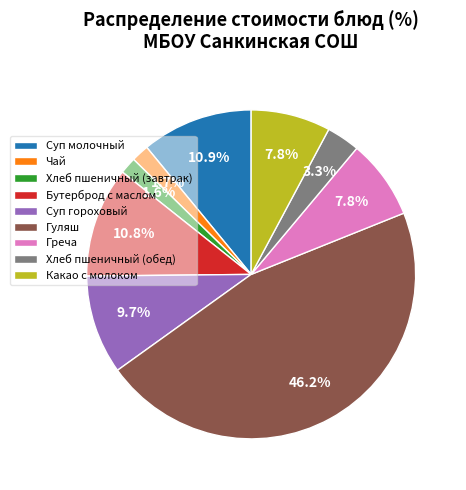

The Хлеб пшеничный (обед) slice represents 3% of the pie. True or false?

True